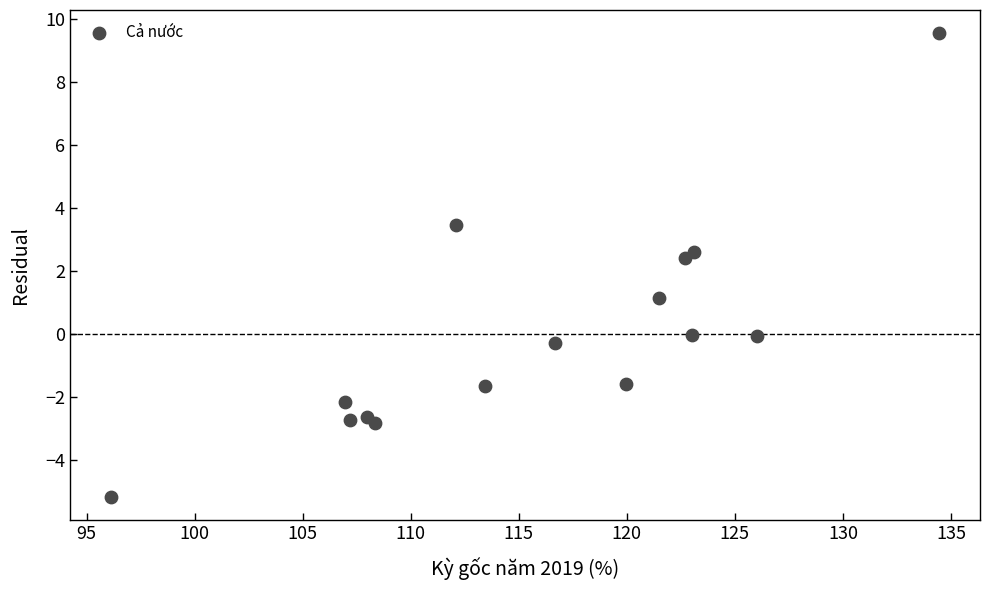

What is the range of X values (max minus min)?

38.3